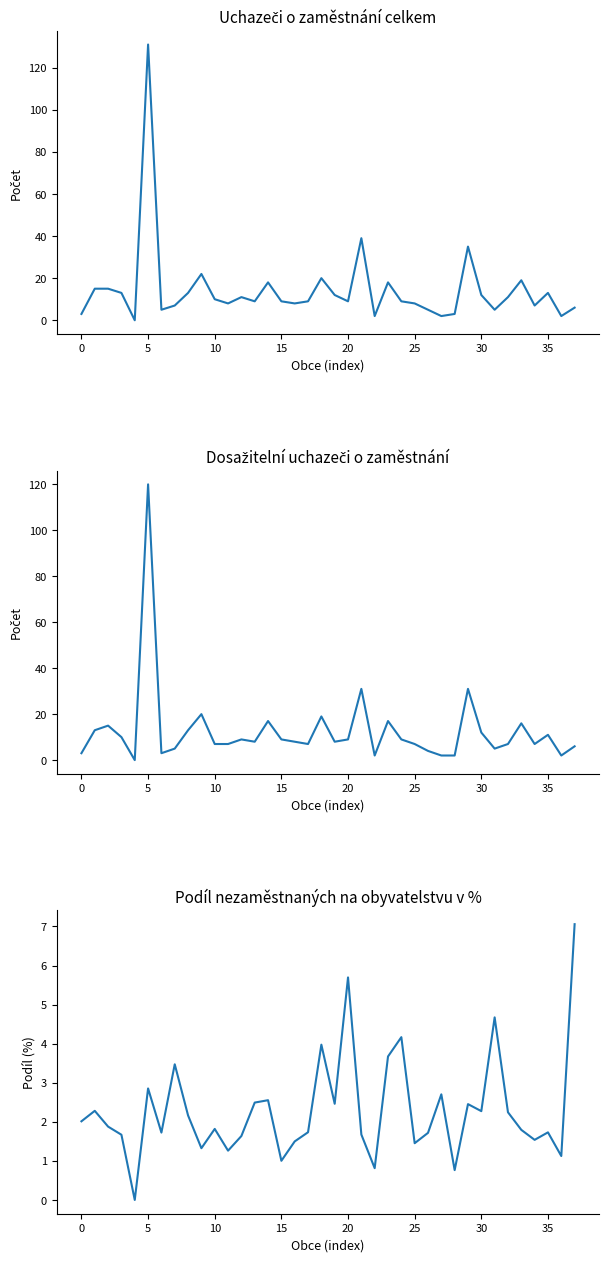

Which series has the largest range (max minus min)?

Uchazeči o zaměstnání celkem